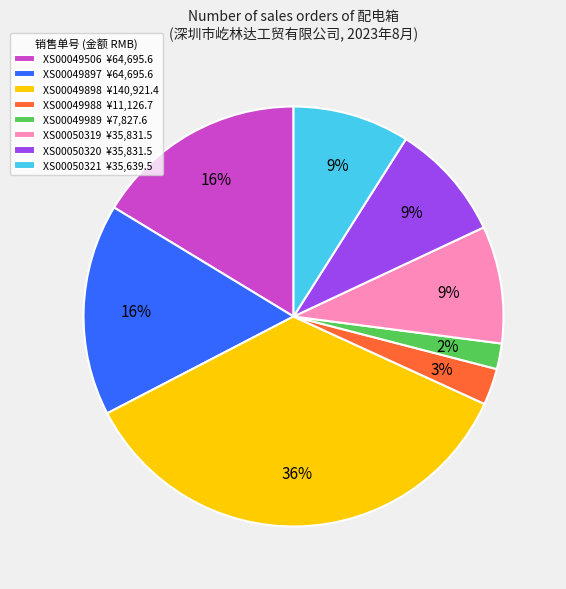

Is there a majority slice in this chart?

No